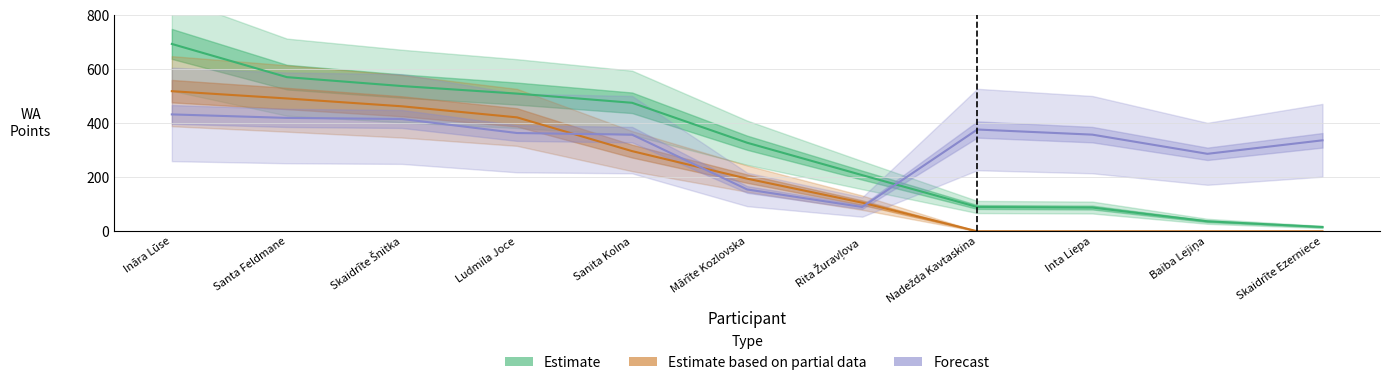

How many interior local valleys does the Forecast series have?

2